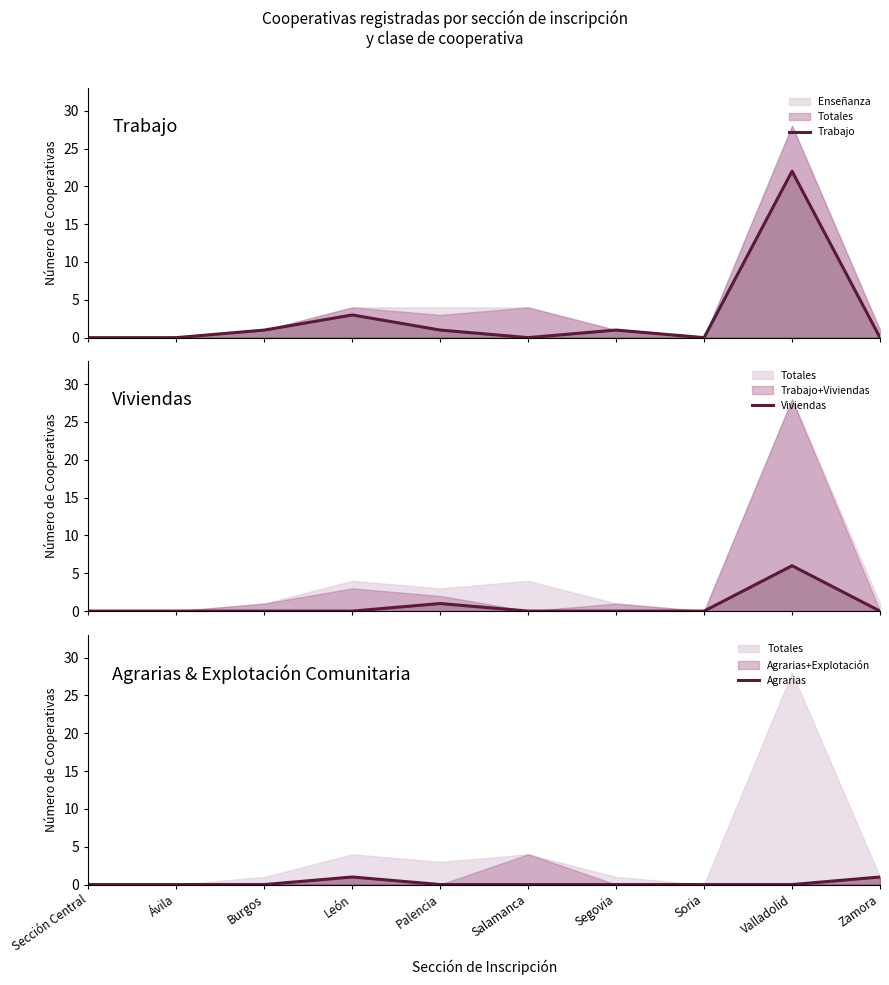

List the series in order of their peak value, highest first.

Trabajo, Viviendas, Agrarias